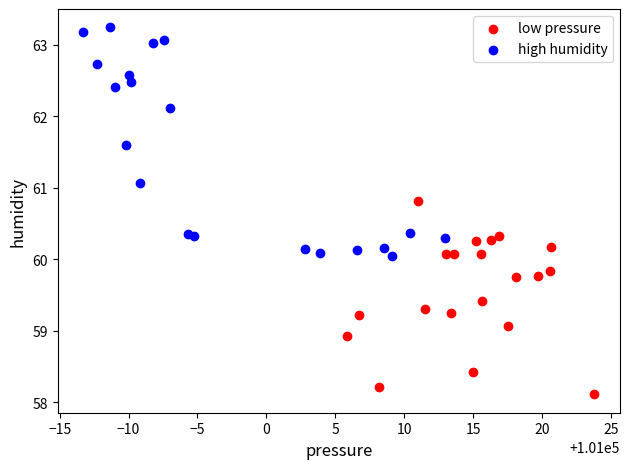

Which series contains the highest Y value?

high humidity